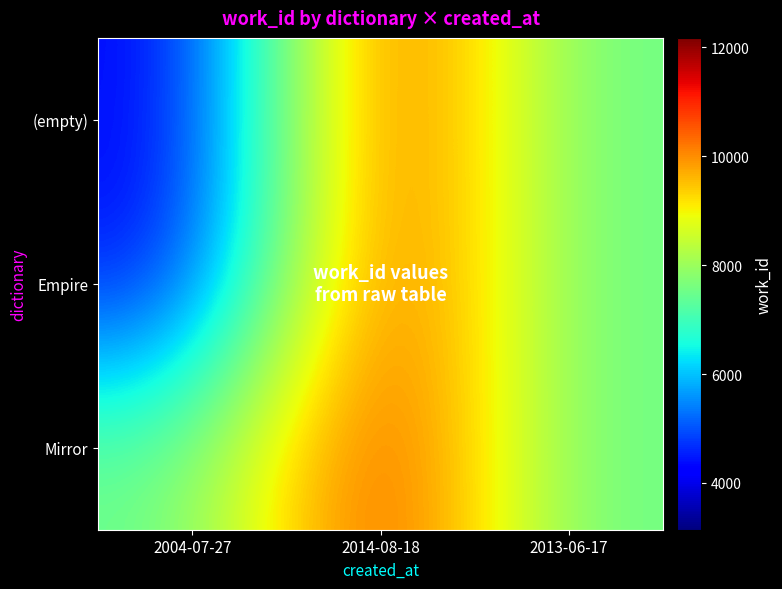

At 2014-08-18, list the series in order from largest to smallest.

(empty), Empire, Mirror